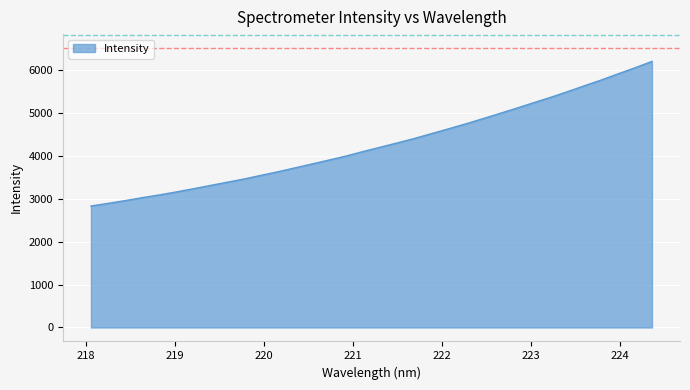

What is the difference between the maximum and minimum values?

3370.9